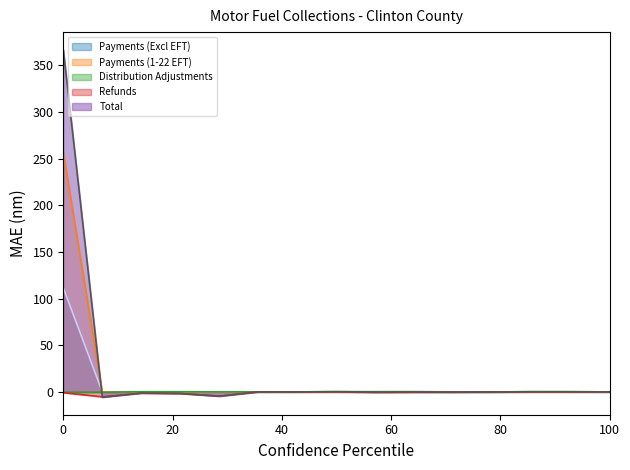

True or false: Refunds has a value of -0.6 at 08/31/2014.

False